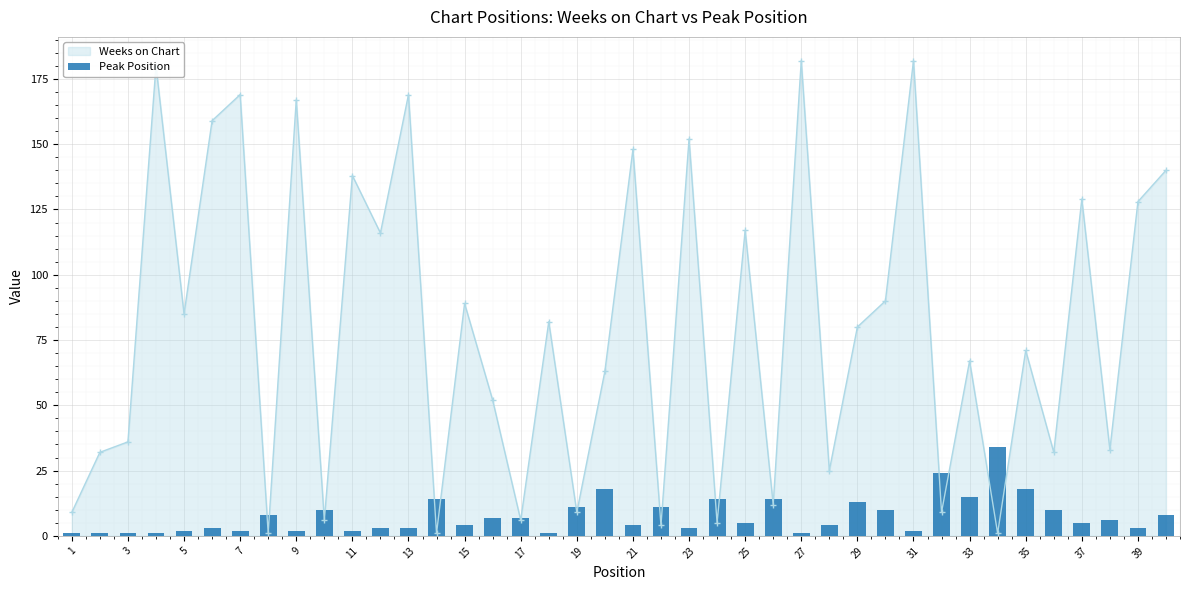

True or false: Weeks on Chart has more than 2 points higher than both neighbors.

True